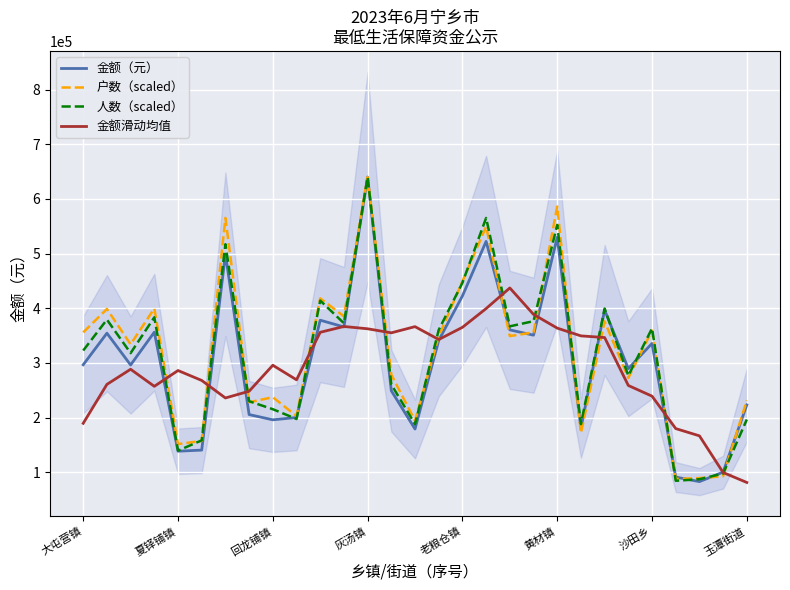

Which category has the highest value in the 户数（scaled） series?

灰汤镇